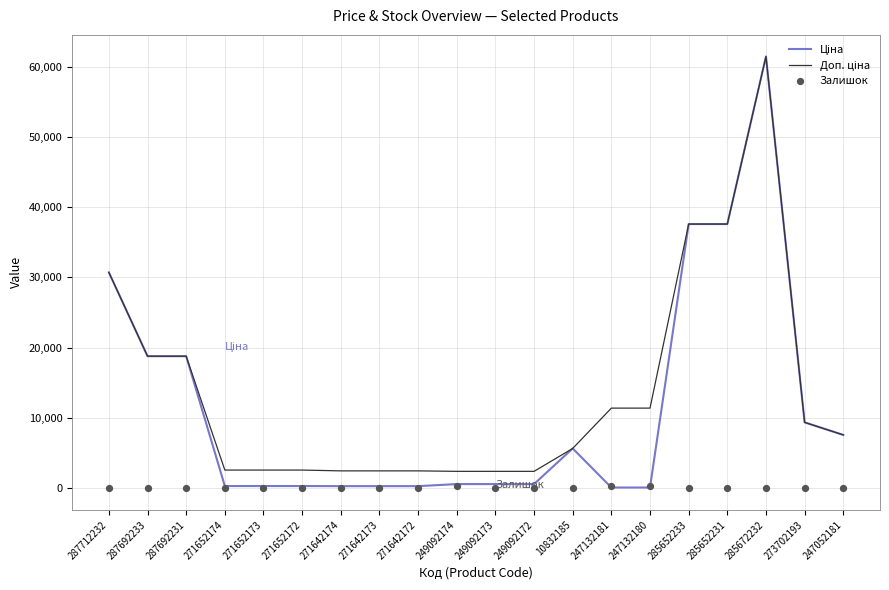

Which series reaches the minimum Y coordinate?

Залишок